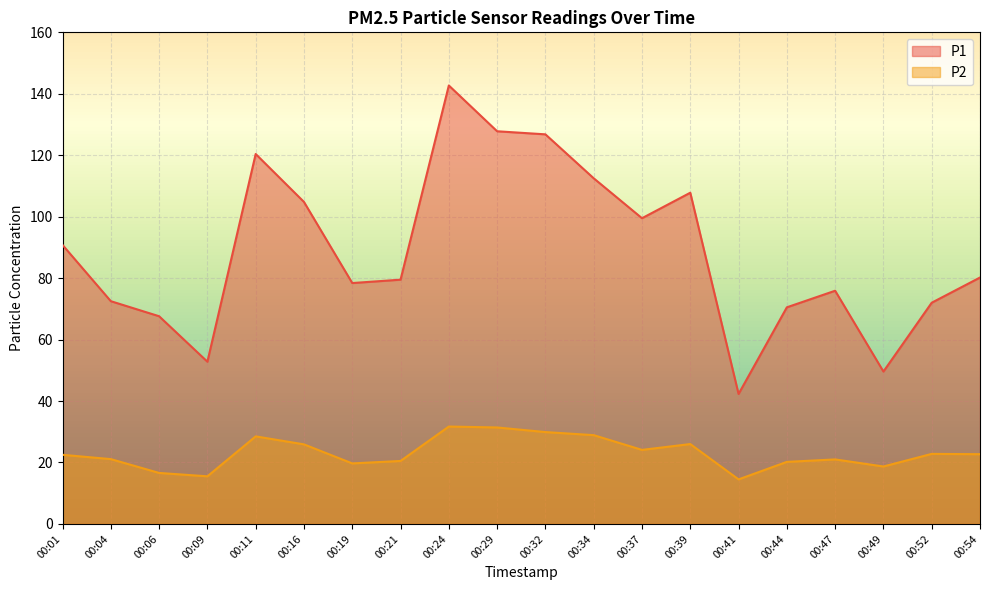

The value of P2 at 00:01 is 22.5. True or false?

True